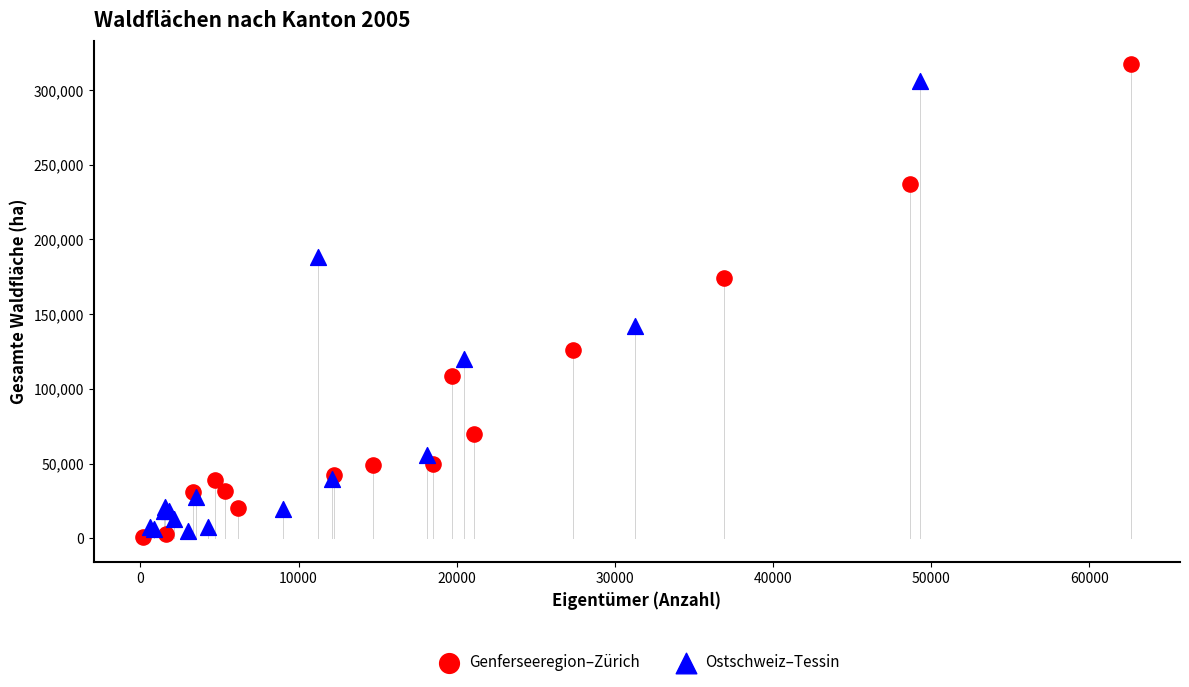

What are all the series names shown in the legend?

Genferseeregion–Zürich, Ostschweiz–Tessin